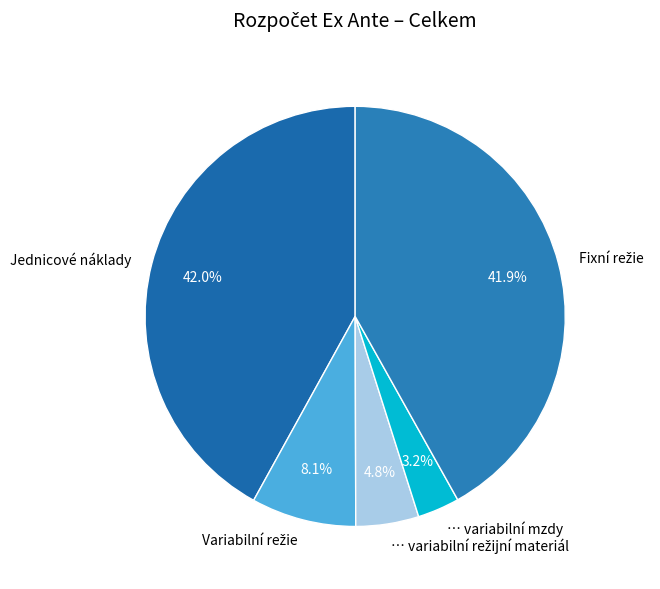

To the nearest percent, what portion does … variabilní mzdy represent?

3%